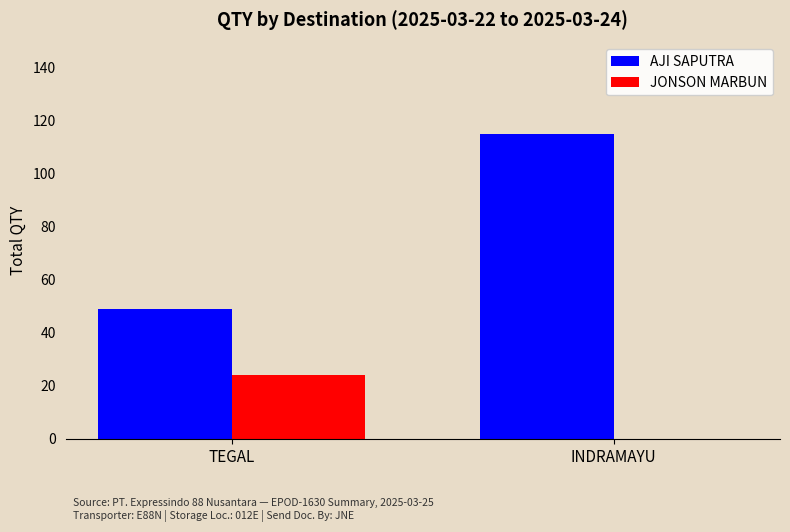

True or false: JONSON MARBUN has a value of 0 at INDRAMAYU.

True